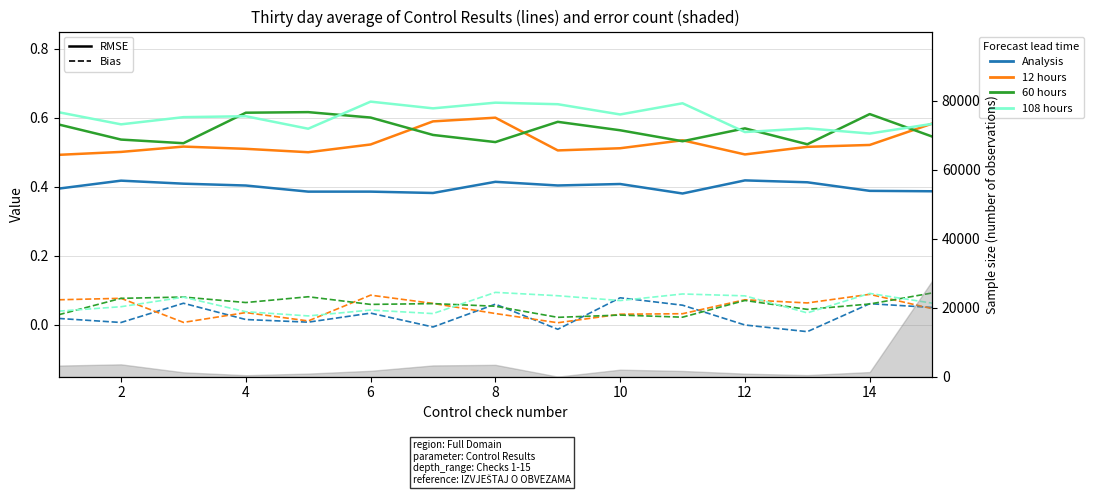

Which series has the largest range (max minus min)?

12 hours